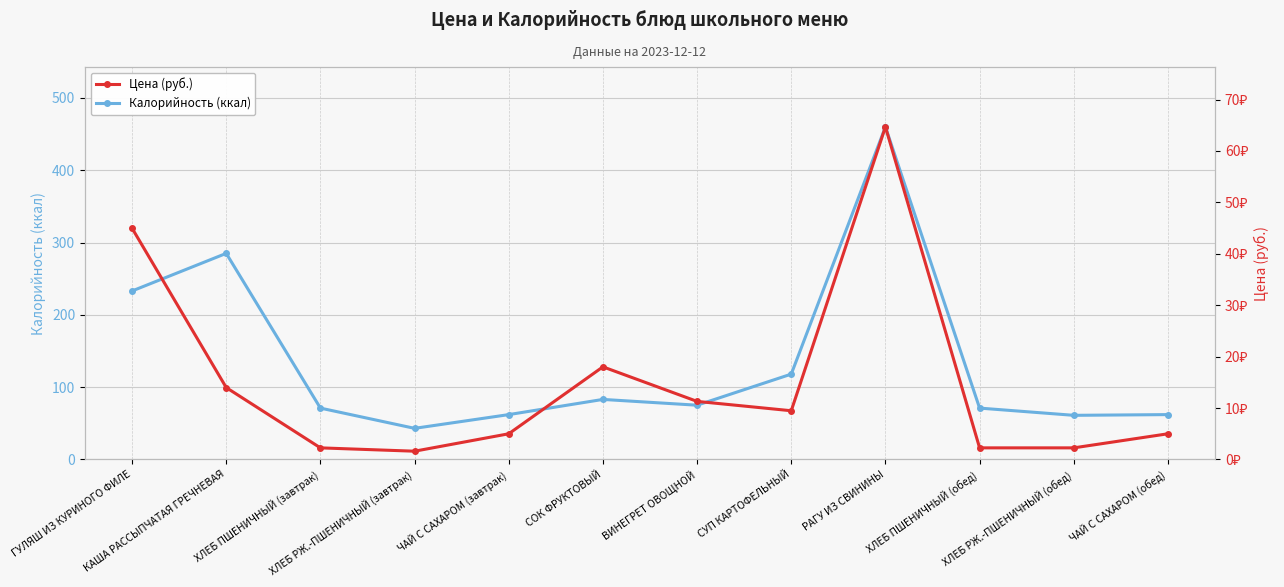

Reading right to left, extract all data points from this chart.

Калорийность (ккал): 62.0	61.0	71.0	460.0	118.0	75.0	83.0	62.0	43.0	71.0	285.0	233.0
Цена (руб.): 5.0	2.2	2.2	64.7	9.5	11.3	18.0	5.0	1.6	2.2	14.0	45.0